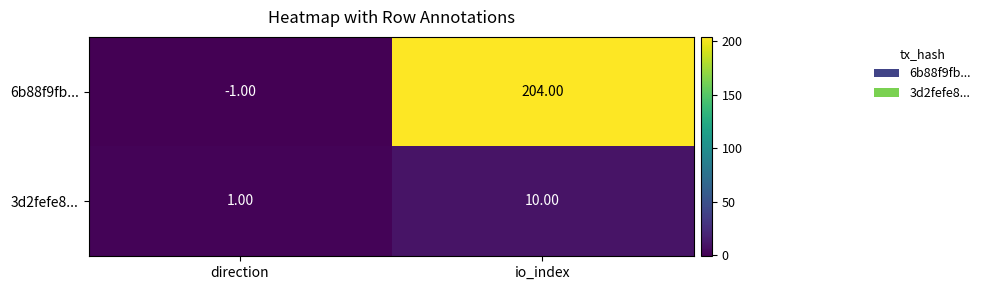

List the labels in order of 6b88f9fb... value, smallest first.

direction, io_index